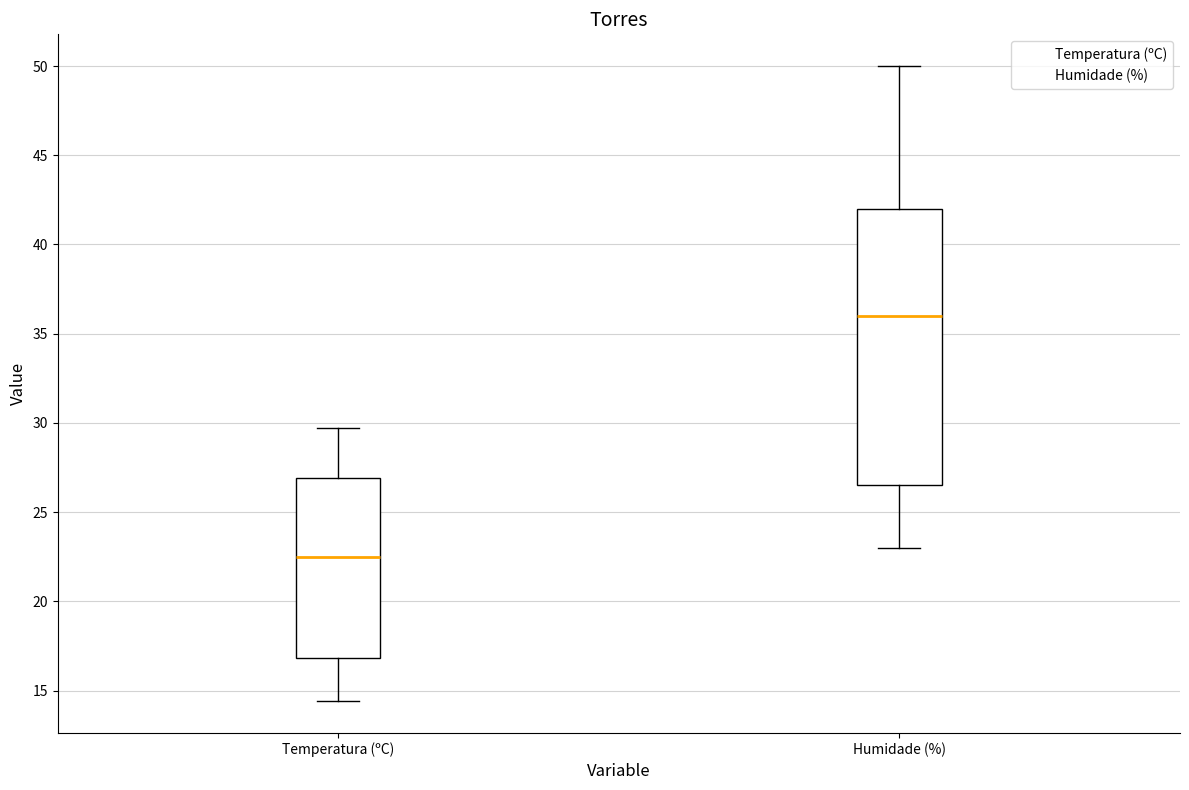

Reading left to right, transcribe this box plot: for each box, give where its median line is, the range the box spans, and where its two whiskers end, as read against the y-axis. The values are not printed on the chart, so give them approximately, as read against the axis.

Temperatura (ºC): median 22.5, box 17.0 to 27.0, whiskers 14.5 to 29.5
Humidade (%): median 36.0, box 26.5 to 42.0, whiskers 23.0 to 50.0